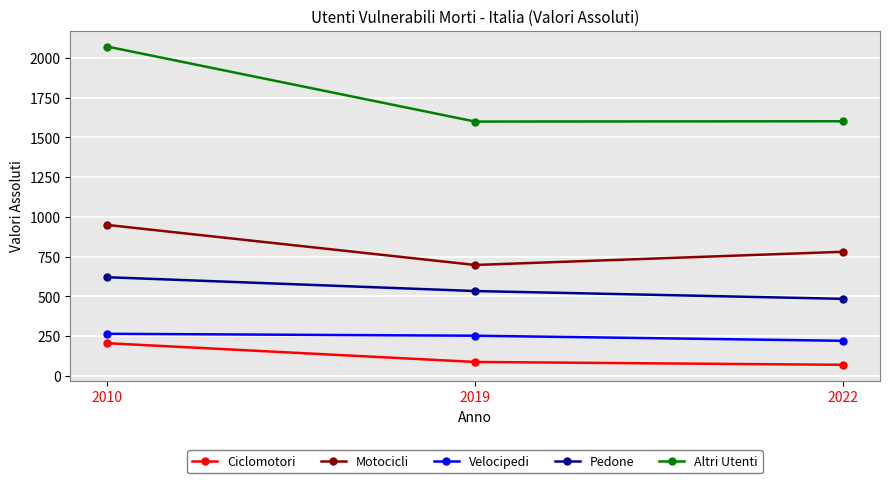

At which category does the chart reach its minimum across all series?

2022